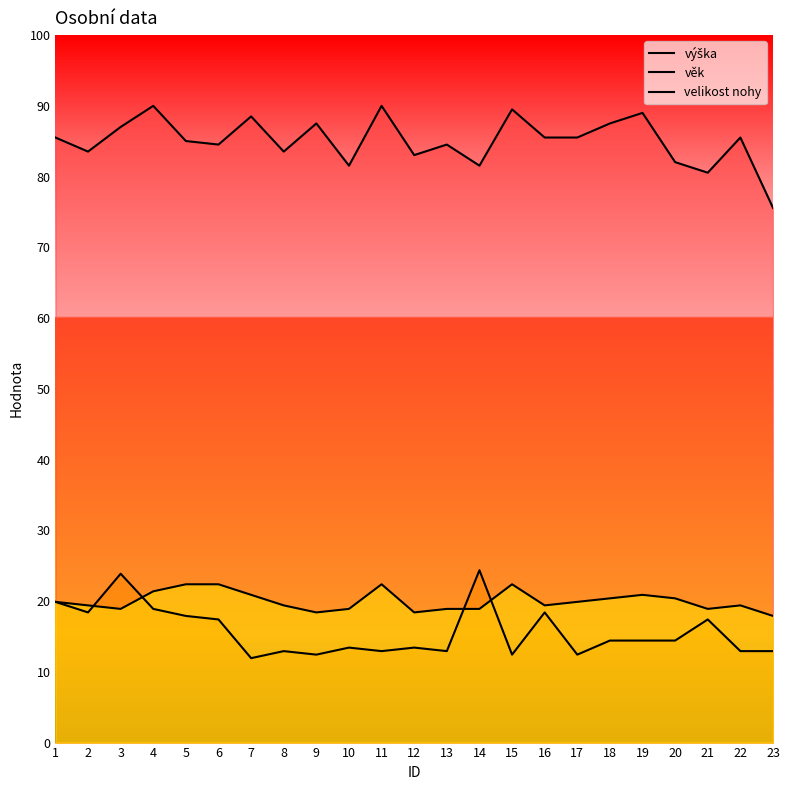

Rank the categories by věk value from highest to lowest.

14, 3, 1, 4, 2, 16, 5, 6, 21, 18, 19, 20, 10, 12, 8, 11, 13, 22, 23, 9, 15, 17, 7